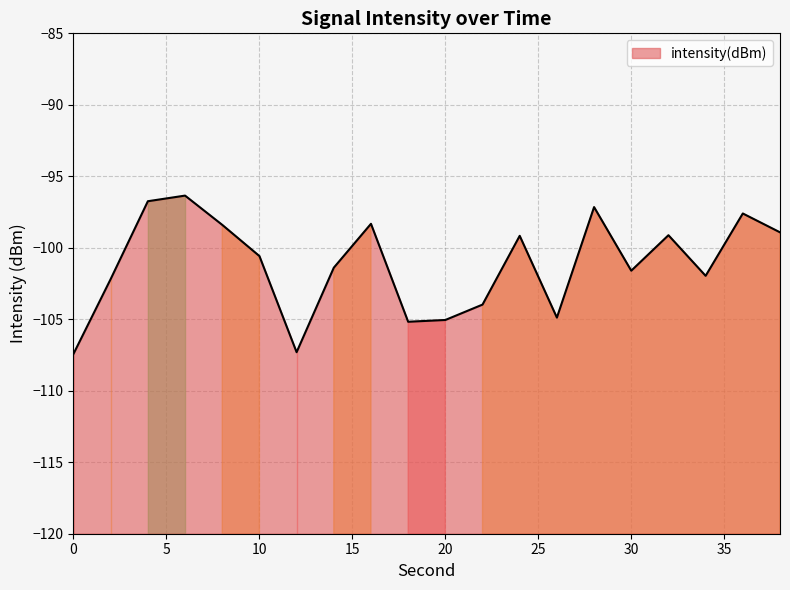

What is the minimum value shown in the chart?

-107.4